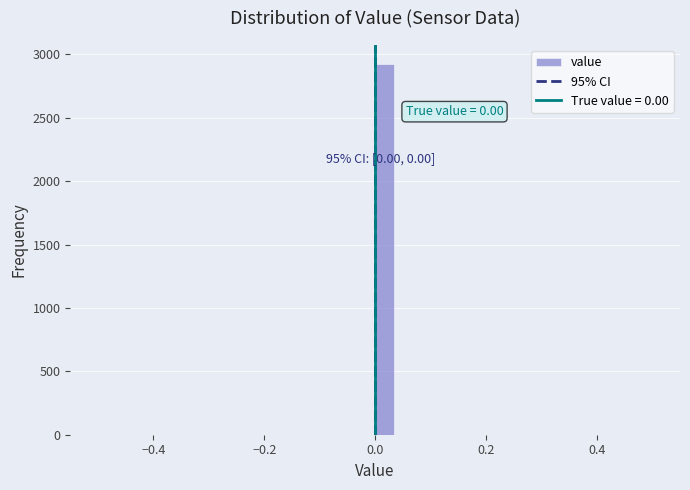

Read against the x-axis, roughly where is the centre of the tallest bar?

0.02